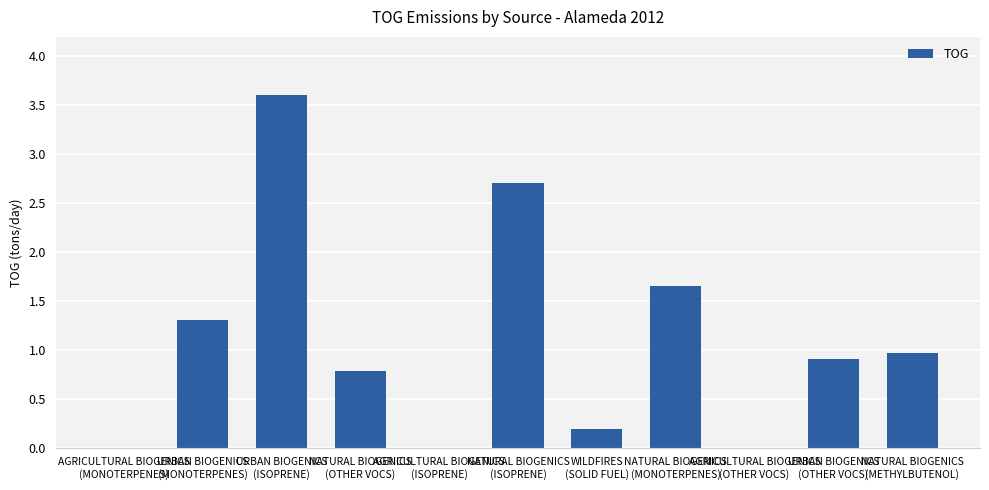

What is the maximum value shown in the chart?

3.6